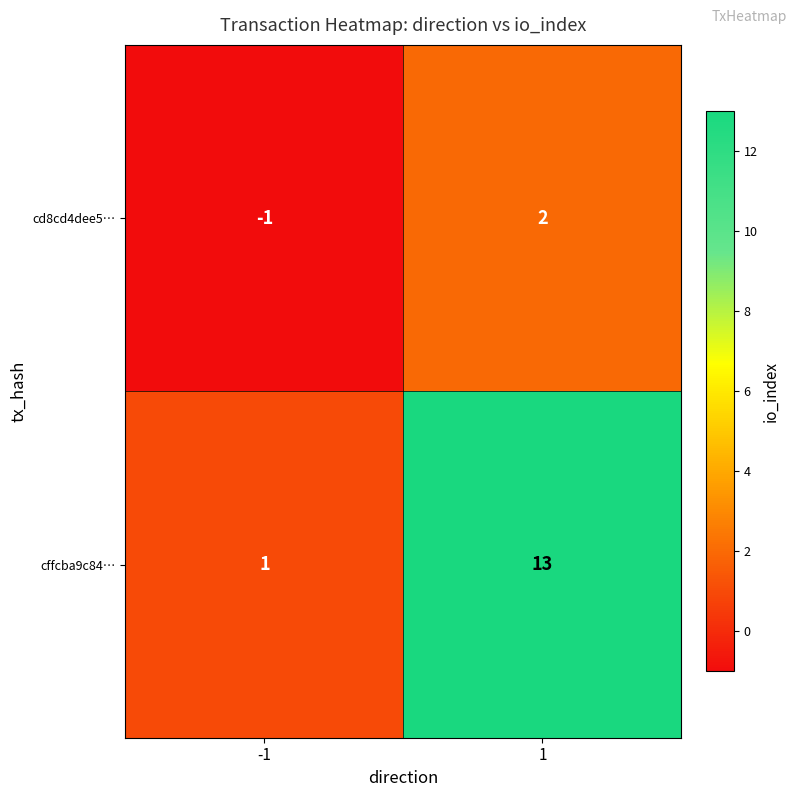

What is the difference between the highest and lowest values at -1?

2